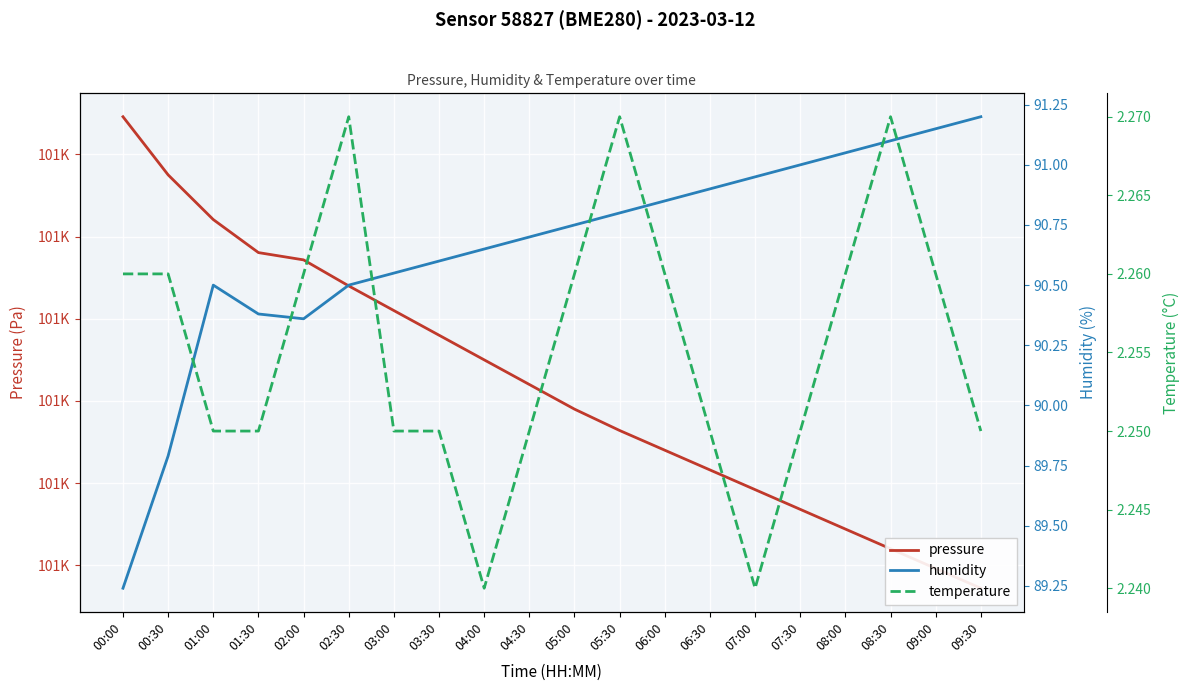

What is the value of the temperature point at the 12th from the left?

2.3